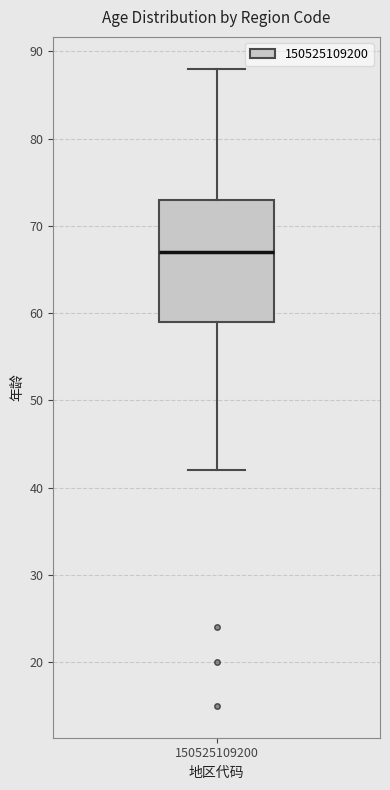

Read this box plot against the y-axis: the position of the median line, the range covered by the box, and the ends of both whiskers. The values are not printed on the chart, so give them approximately, as read against the axis.

median 67, box 59 to 73, whiskers 42 to 88